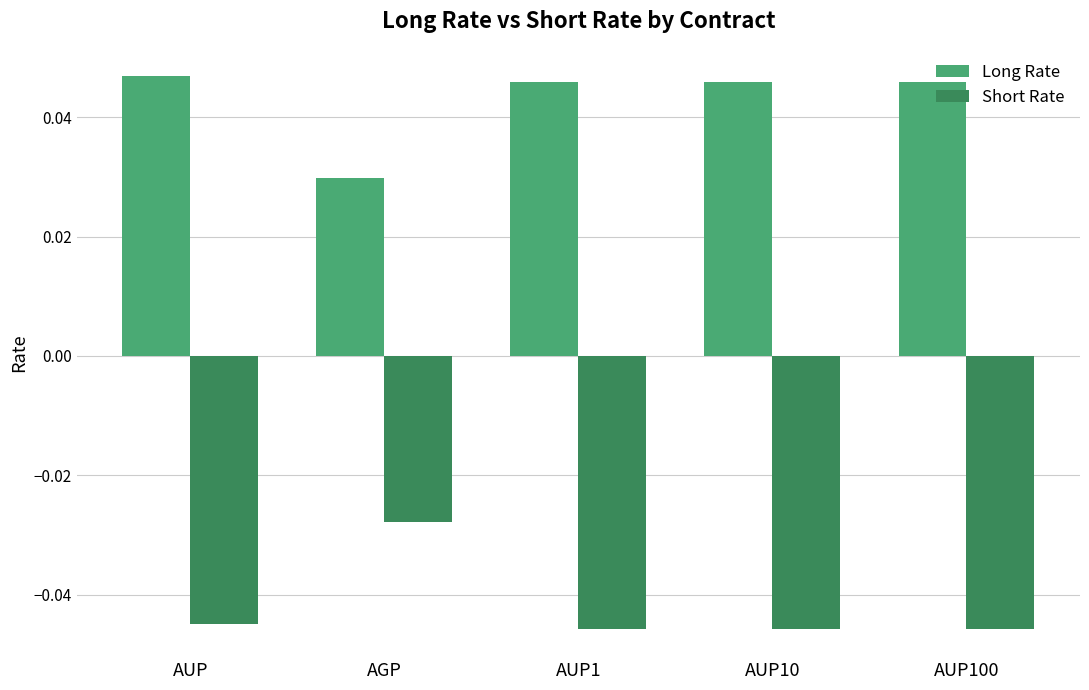

Are the bars grouped side by side (vs. stacked)?

Yes